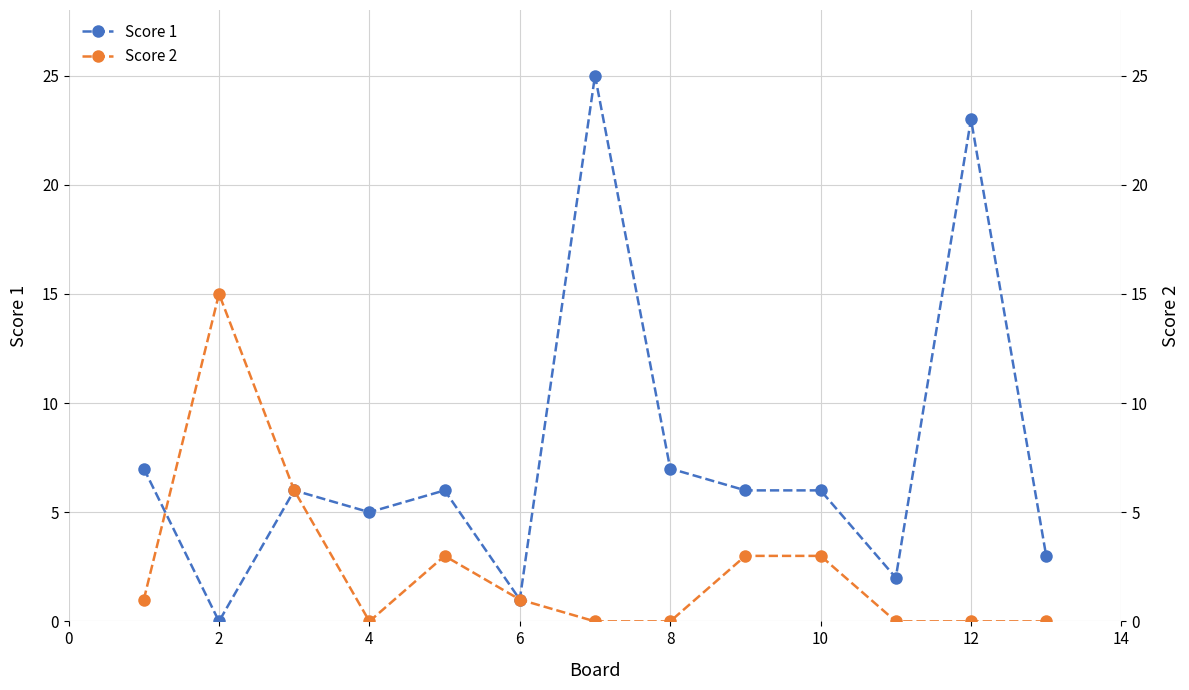

How many intersections are there between Score 2 and Score 1?

1